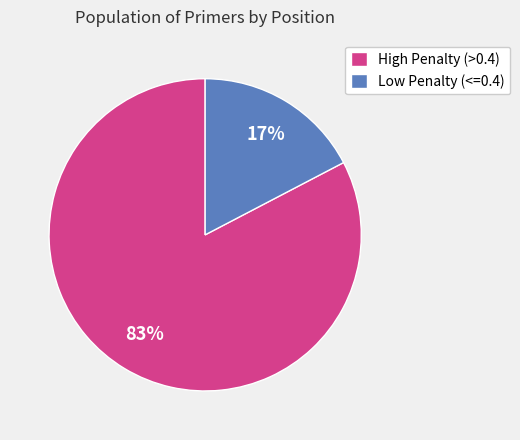

The High Penalty (>0.4) slice represents 75% of the pie. True or false?

False